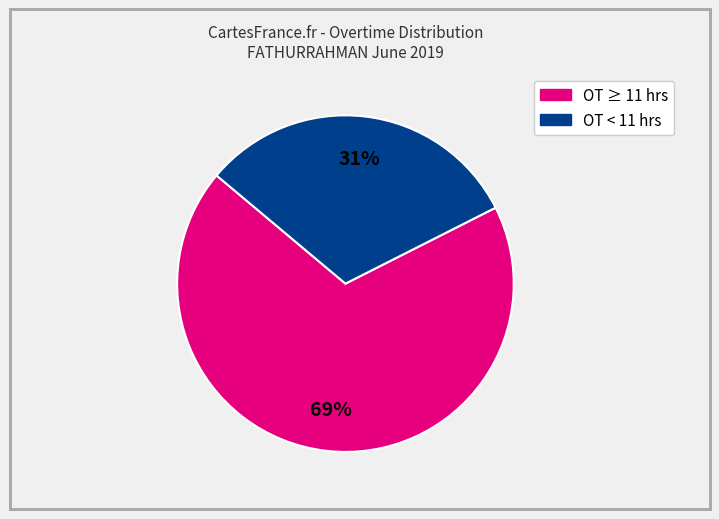

Does any single category account for the majority?

Yes